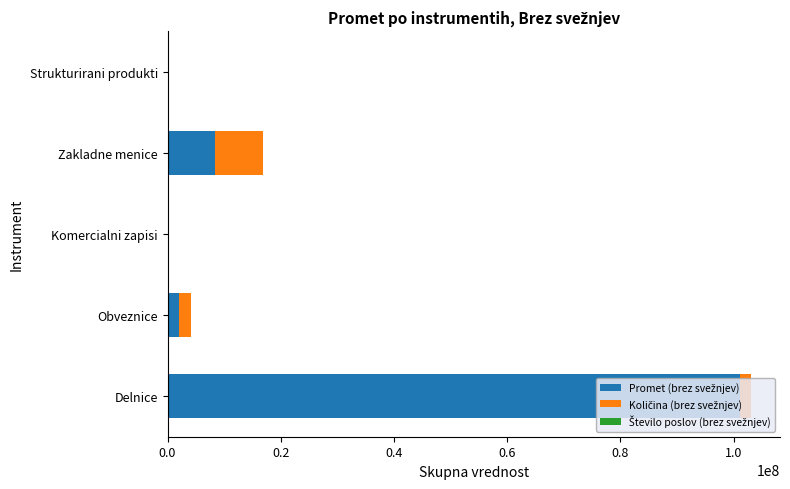

At which category is the sum across all series the highest?

Delnice